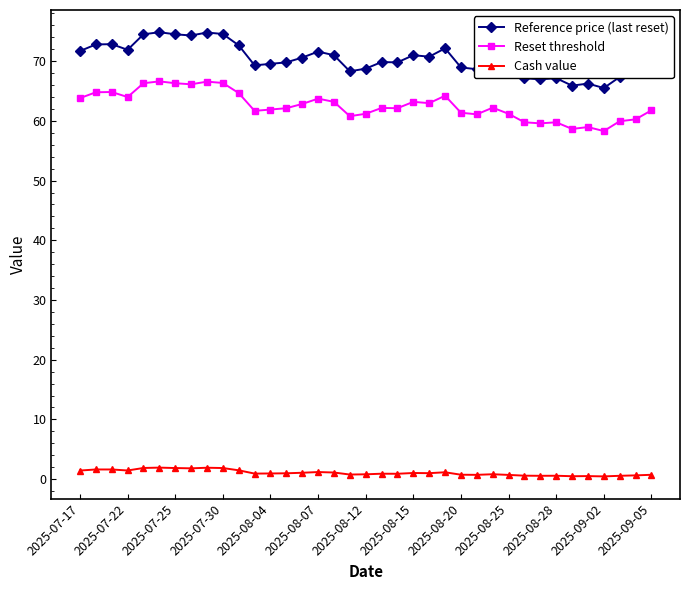

Which series has the largest total across all categories?

Reference price (last reset)